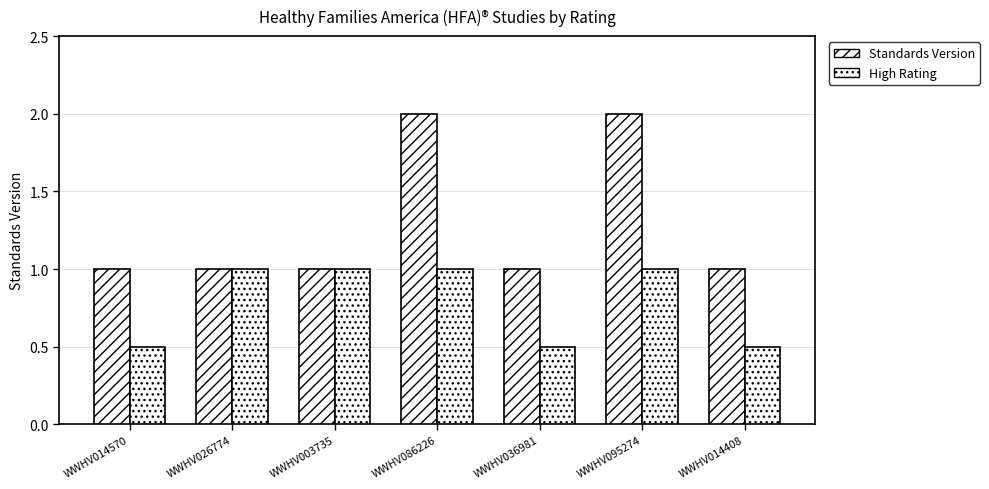

What is the spread (max minus min) of values at WWHV086226?

1.0